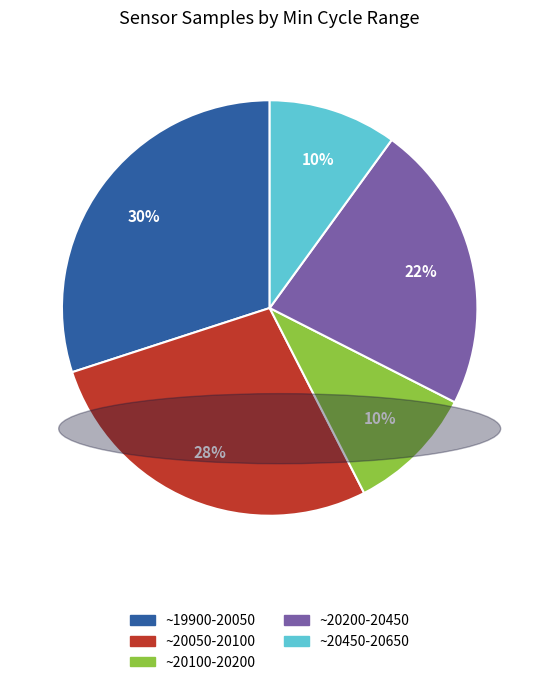

To the nearest percent, what is the average slice percentage?

20%